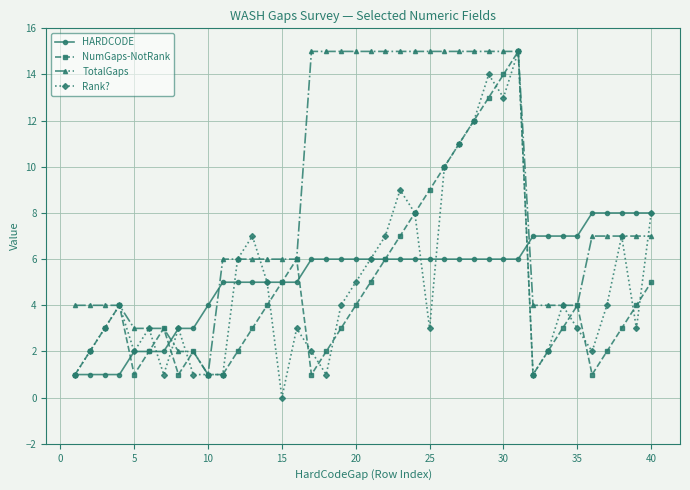

In NumGaps-NotRank, how many points are higher than both neighbors (excluding endpoints)?

6